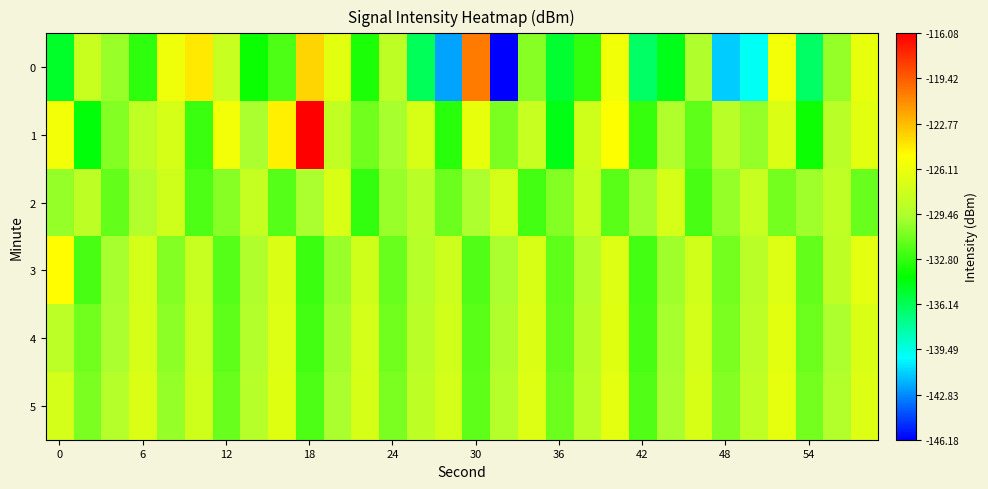

Reading left to right, what are all the values shown in this chart?

0: -135.1	-128.2	-130.1	-133.0	-126.0	-124.3	-128.2	-133.9	-132.1	-123.7	-126.7	-133.5	-128.7	-136.3	-142.3	-120.5	-146.2	-130.5	-135.3	-132.8	-125.9	-136.4	-134.7	-129.5	-141.3	-139.9	-125.8	-136.4	-130.2	-126.4
1: -125.8	-134.3	-130.8	-128.6	-127.5	-132.5	-125.8	-129.7	-124.6	-116.1	-128.5	-131.2	-129.8	-127.3	-133.1	-126.4	-130.9	-128.2	-134.6	-127.8	-125.2	-132.7	-129.4	-131.6	-128.9	-130.3	-127.1	-133.8	-129.0	-126.7
2: -130.2	-128.7	-131.5	-129.3	-127.8	-132.1	-130.6	-128.4	-131.9	-129.7	-127.2	-132.8	-130.1	-128.9	-131.3	-129.5	-127.6	-132.4	-130.7	-128.1	-131.8	-129.9	-127.4	-132.2	-130.3	-128.3	-131.1	-130.0	-128.6	-131.4
3: -125.1	-132.3	-129.8	-127.5	-130.7	-128.2	-131.9	-129.4	-127.1	-132.6	-130.1	-127.8	-131.4	-129.1	-127.9	-132.0	-129.6	-127.3	-131.7	-129.2	-127.0	-132.4	-130.0	-127.7	-131.1	-129.0	-126.9	-131.5	-128.7	-126.6
4: -128.8	-131.2	-129.6	-127.4	-130.5	-128.0	-131.7	-129.3	-127.0	-132.4	-129.9	-127.6	-131.2	-128.9	-127.7	-131.8	-129.4	-127.1	-131.5	-129.0	-126.8	-132.2	-129.8	-127.5	-130.9	-128.8	-126.7	-131.3	-129.5	-127.2
5: -127.5	-130.9	-129.2	-127.1	-130.3	-127.8	-131.4	-129.1	-126.8	-132.1	-129.7	-127.4	-131.0	-128.7	-127.5	-131.6	-129.2	-126.9	-131.3	-128.8	-126.6	-132.0	-129.6	-127.3	-130.7	-128.6	-126.5	-131.1	-129.3	-127.0